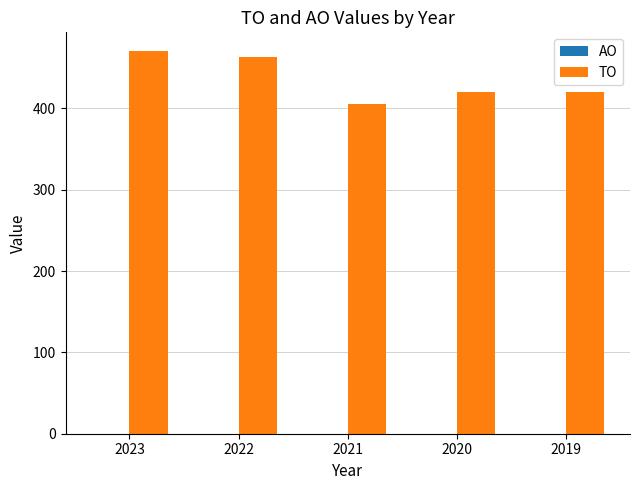

Does the chart contain any negative values?

No